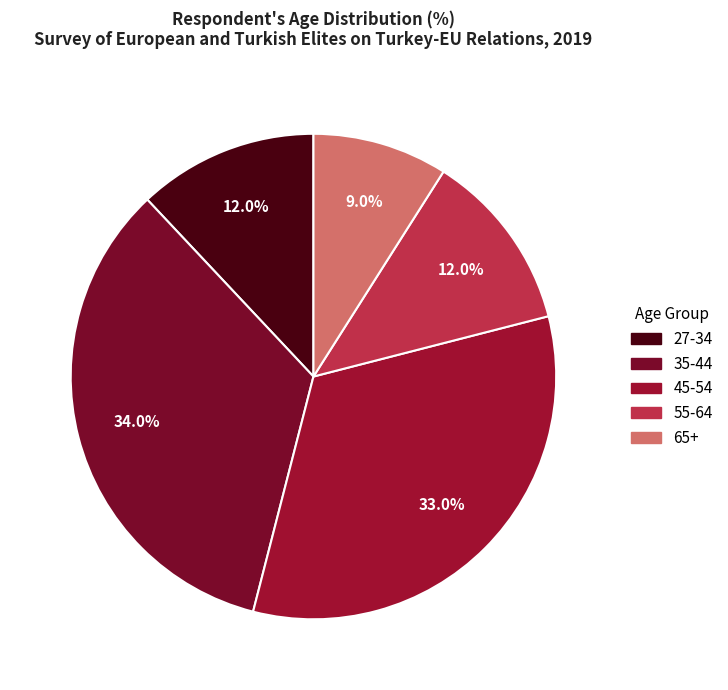

Approximately how many times larger is the value at 65+ compared to 45-54?

0.3